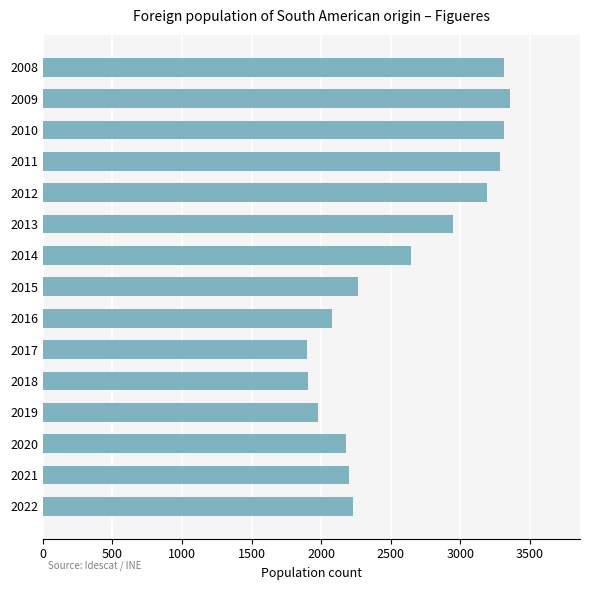

Are the bars horizontal?

Yes